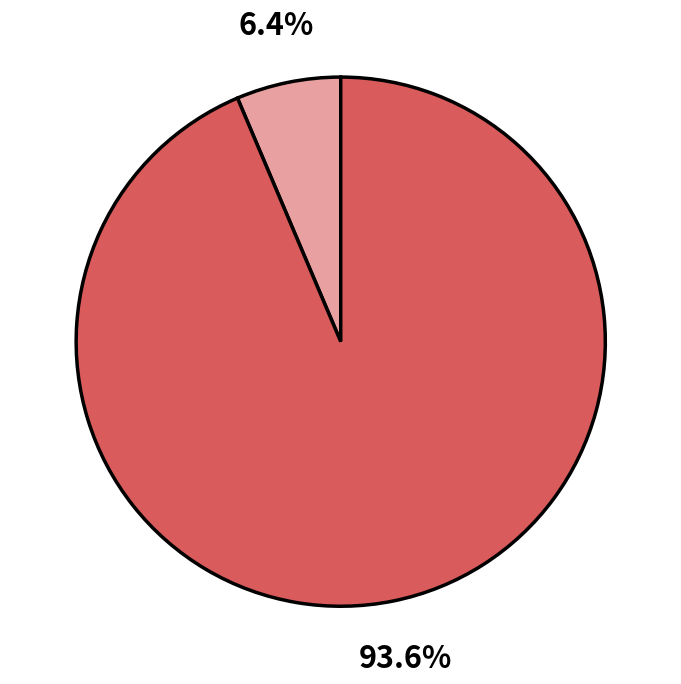

How many segments does this pie chart have?

2